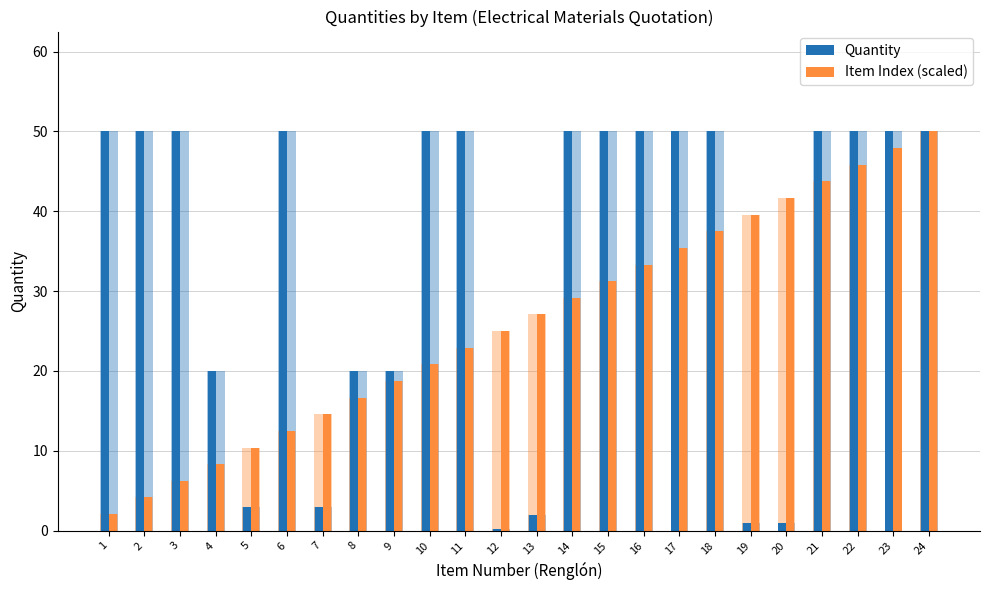

Reading left to right, what are all the values shown in this chart?

Quantity: 50.0	50.0	50.0	20.0	3.0	50.0	3.0	20.0	20.0	50.0	50.0	0.2	2.0	50.0	50.0	50.0	50.0	50.0	1.0	1.0	50.0	50.0	50.0	50.0
Item Index (scaled): 2.1	4.2	6.2	8.3	10.4	12.5	14.6	16.7	18.8	20.8	22.9	25.0	27.1	29.2	31.3	33.3	35.4	37.5	39.6	41.7	43.8	45.8	47.9	50.0